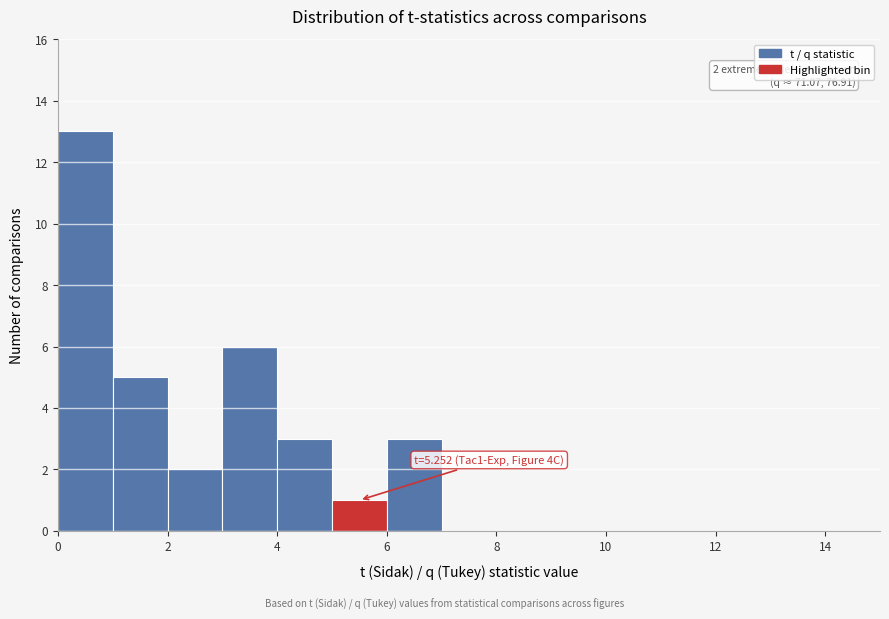

Over which range of the x-axis is the bar tallest?

0 to 1